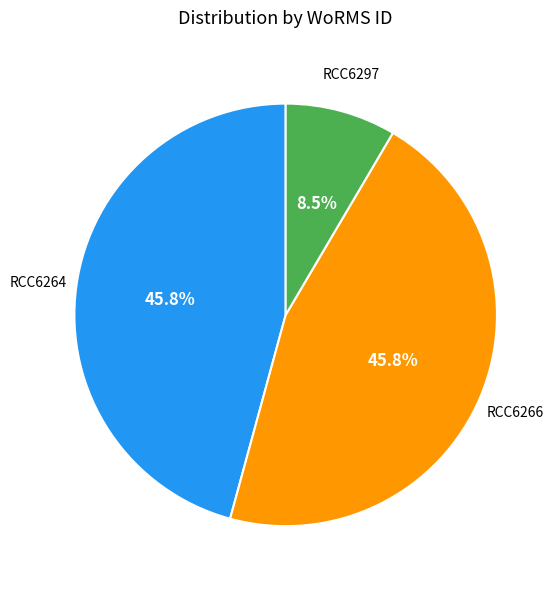

What percentage is NOT represented by RCC6264?

54.2%